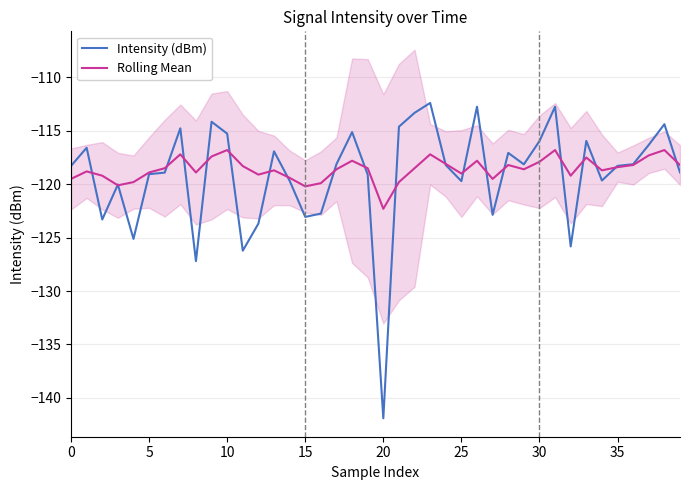

Rank the series by their maximum value, from lowest to highest.

Rolling Mean, Intensity (dBm)